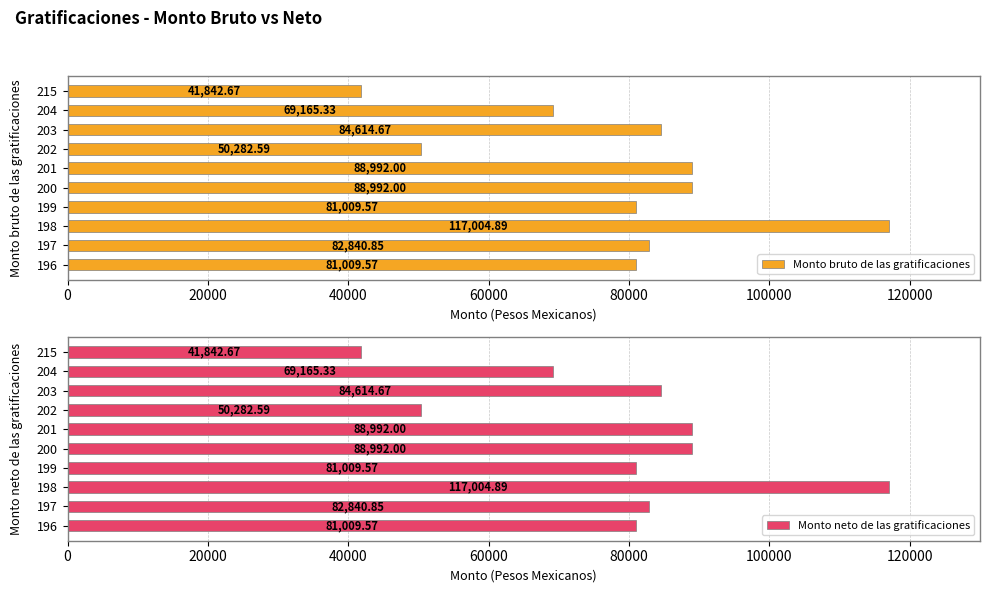

What is the sum of the Monto bruto de las gratificaciones values at 197 and 200?

171832.9